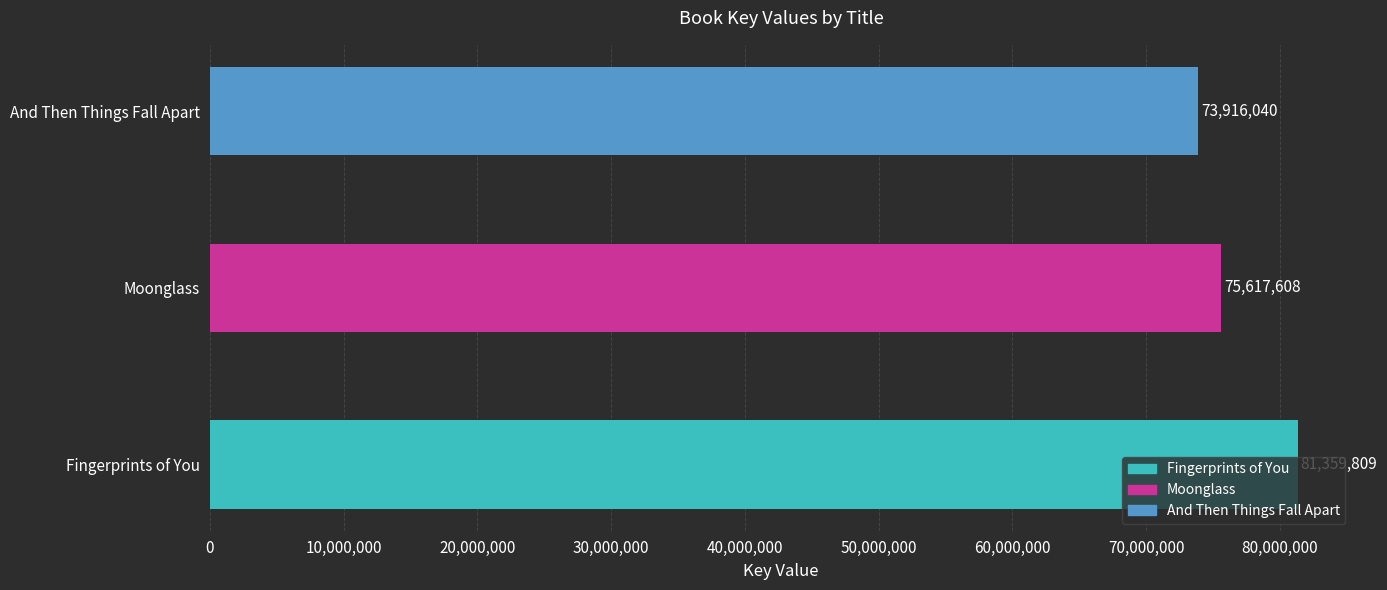

Is it true that the value at And Then Things Fall Apart is 73916040?

True